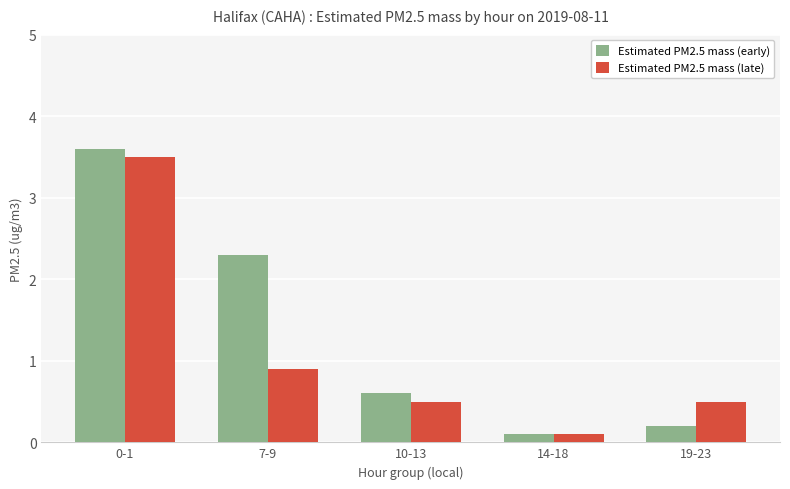

Reading right to left, extract all data points from this chart.

Estimated PM2.5 mass (early): 0.2	0.1	0.6	2.3	3.6
Estimated PM2.5 mass (late): 0.5	0.1	0.5	0.9	3.5